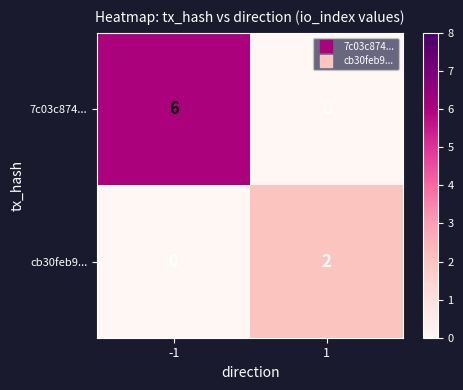

What is the highest value of the 7c03c874... series?

6